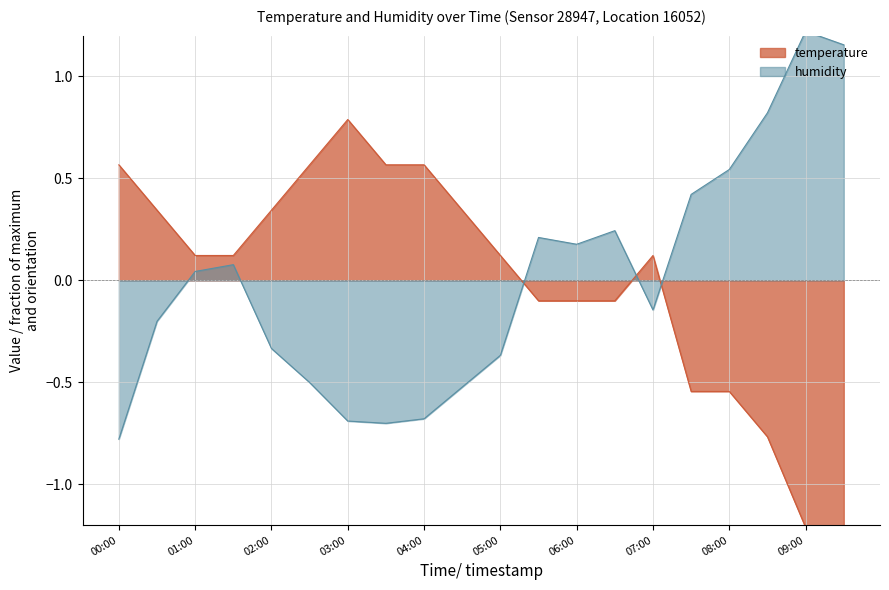

How many intersections are there between humidity and temperature?

3